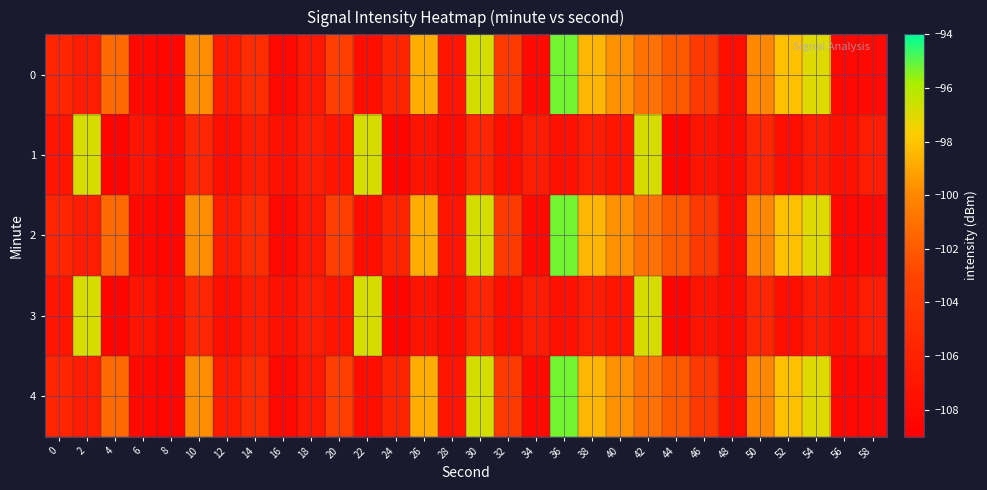

What is the spread (max minus min) of values at 54?

9.4